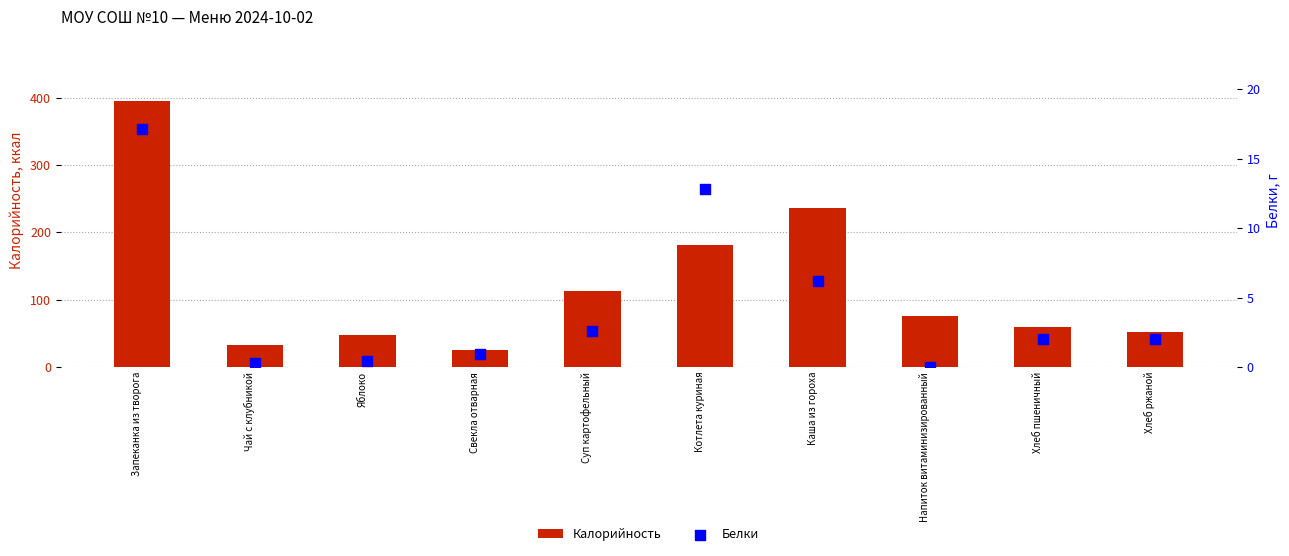

Is the value of Белки at Каша из гороха greater than the value of Калорийность at Каша из гороха?

No